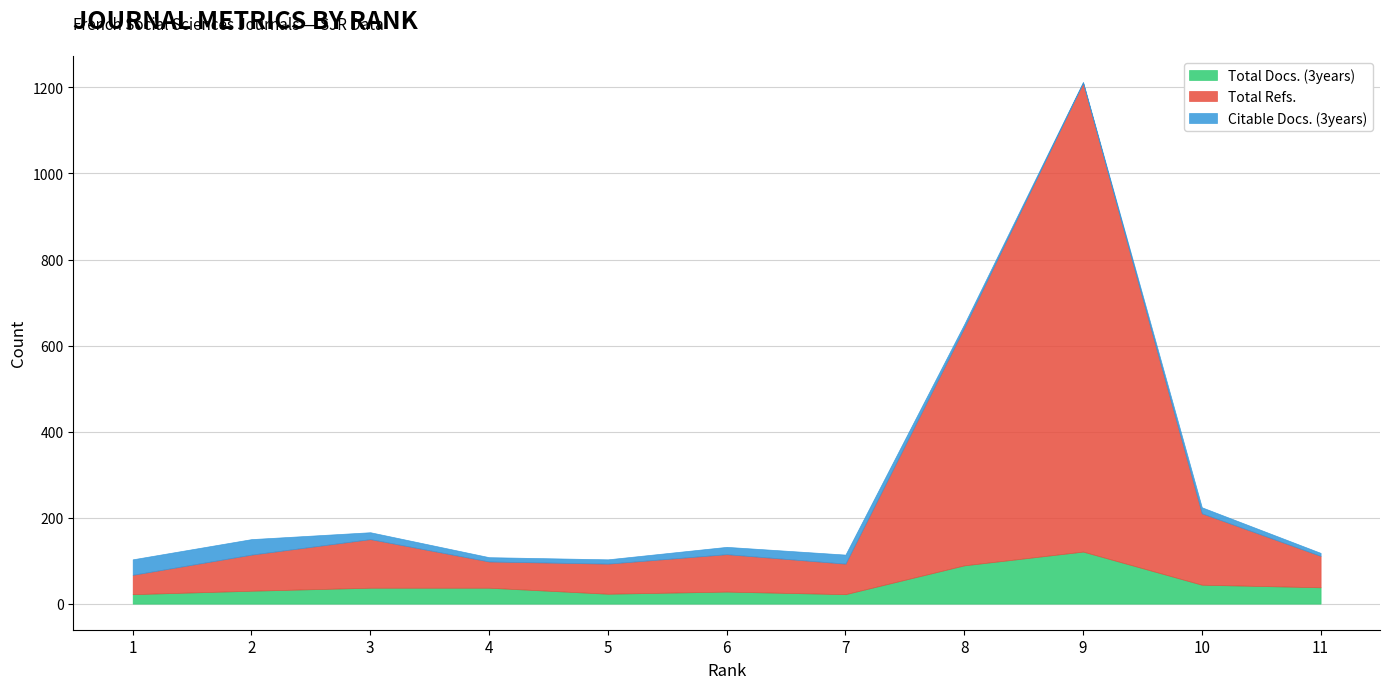

True or false: Citable Docs. (3years) and Total Refs. intersect in this chart.

False